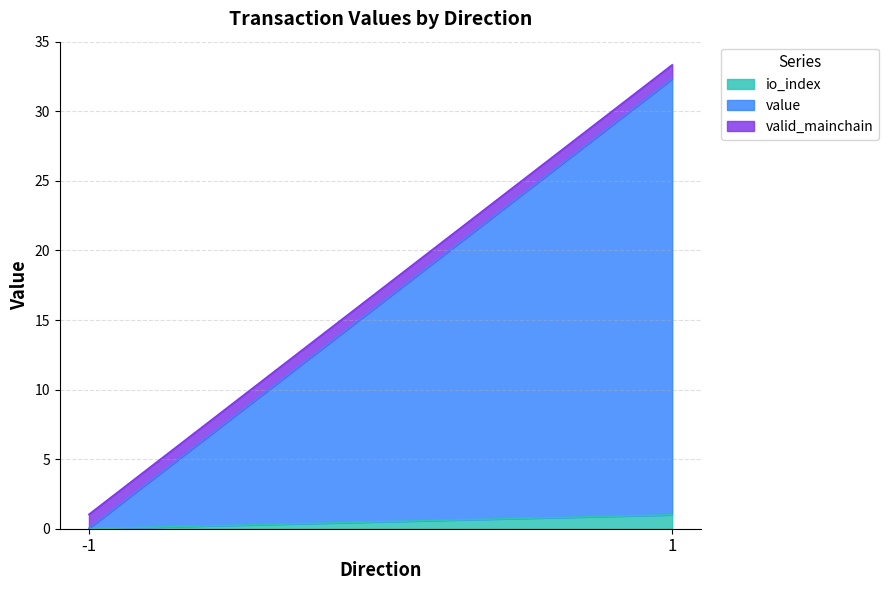

Rank the categories by valid_mainchain value from lowest to highest.

-1, 1